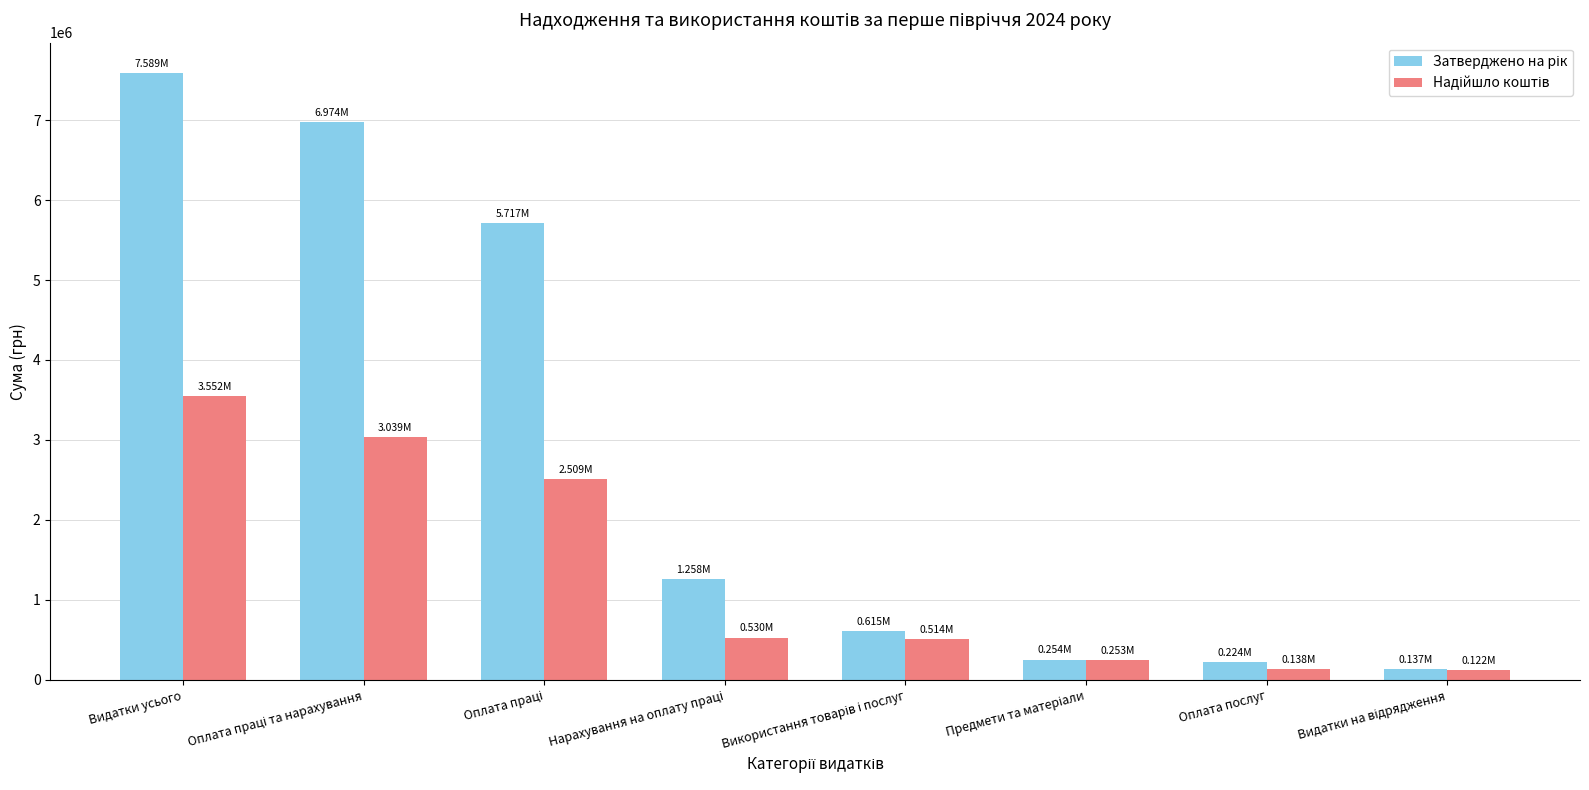

At which category is the sum across all series the highest?

Видатки усього